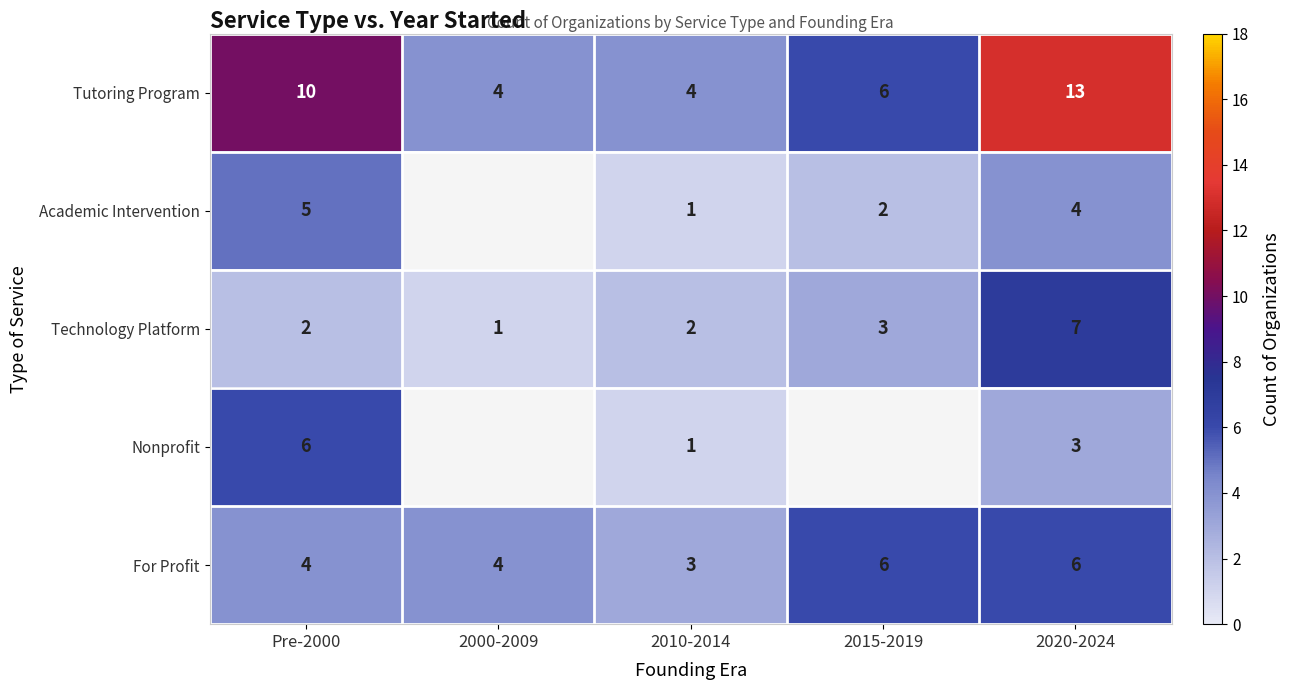

Count the For Profit values in the range 4 to 6.

4